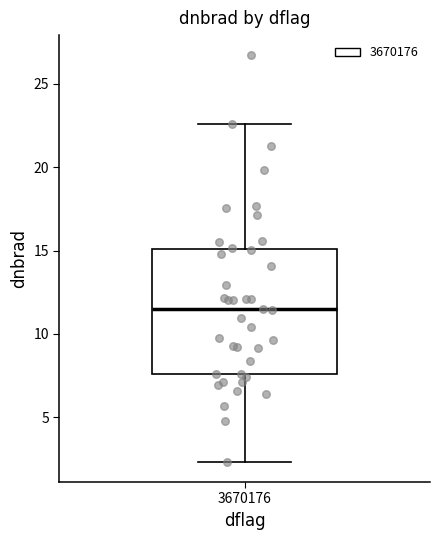

Where does the upper whisker of the box at x = 3670176 end on the y-axis? The values are not printed on the chart, so give them approximately, as read against the axis.

22.5